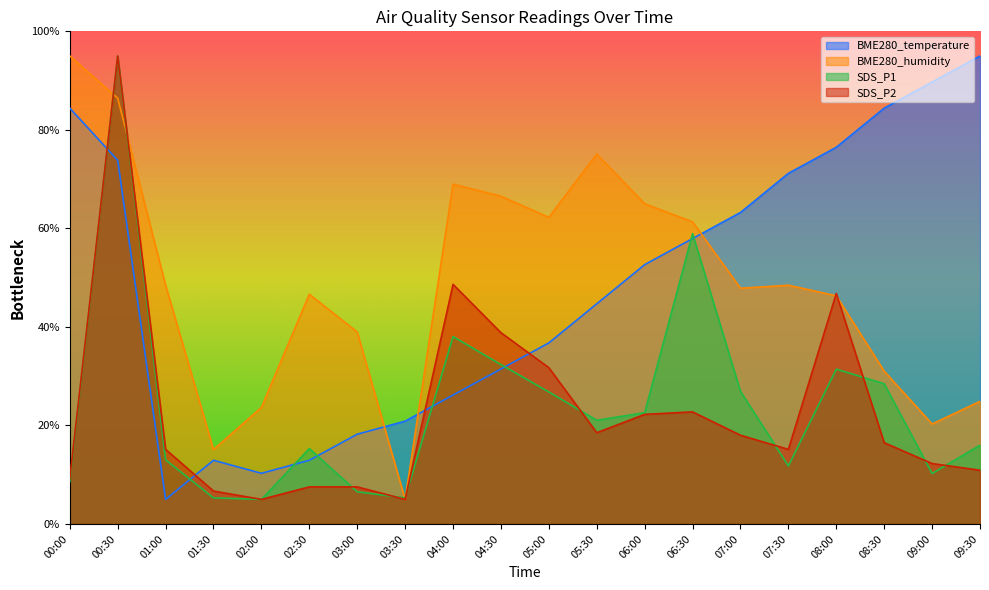

Rank the categories by SDS_P2 value from highest to lowest.

00:30, 04:00, 08:00, 04:30, 05:00, 06:30, 06:00, 05:30, 07:00, 08:30, 01:00, 07:30, 09:00, 09:30, 00:00, 02:30, 03:00, 01:30, 02:00, 03:30